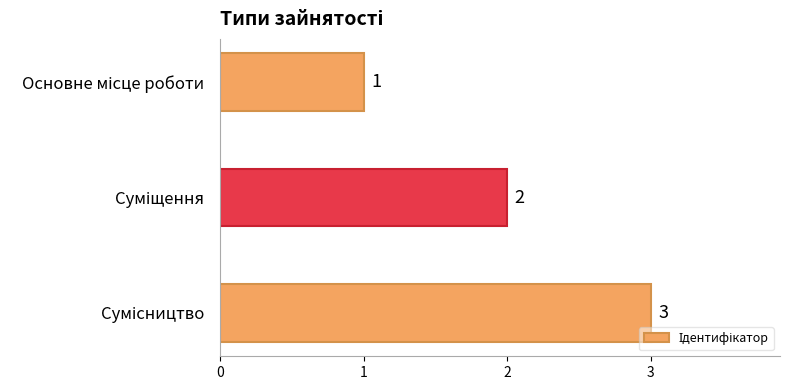

Count the values in the range 1 to 3.

3